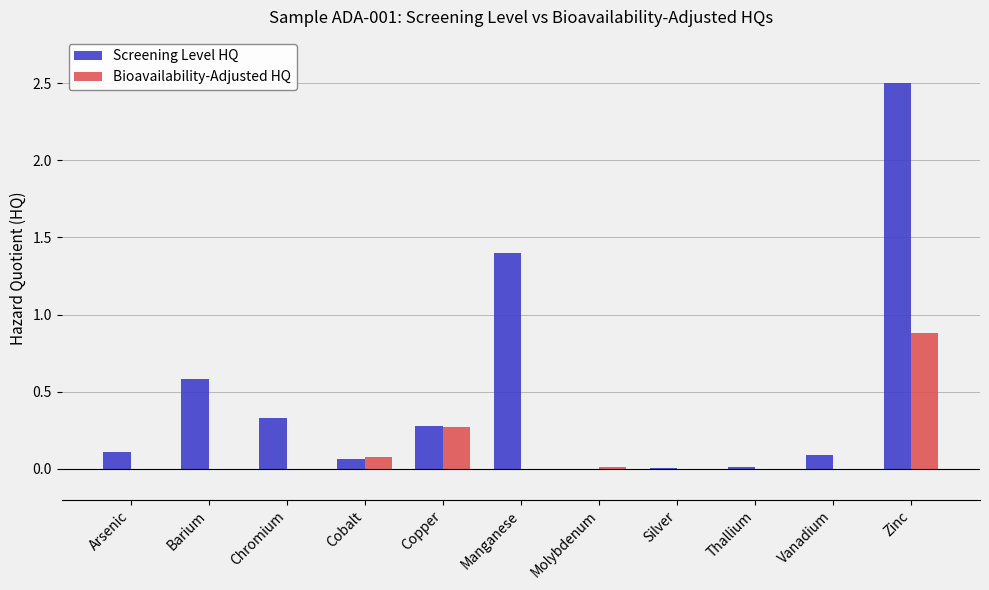

How many groups of bars are there?

11